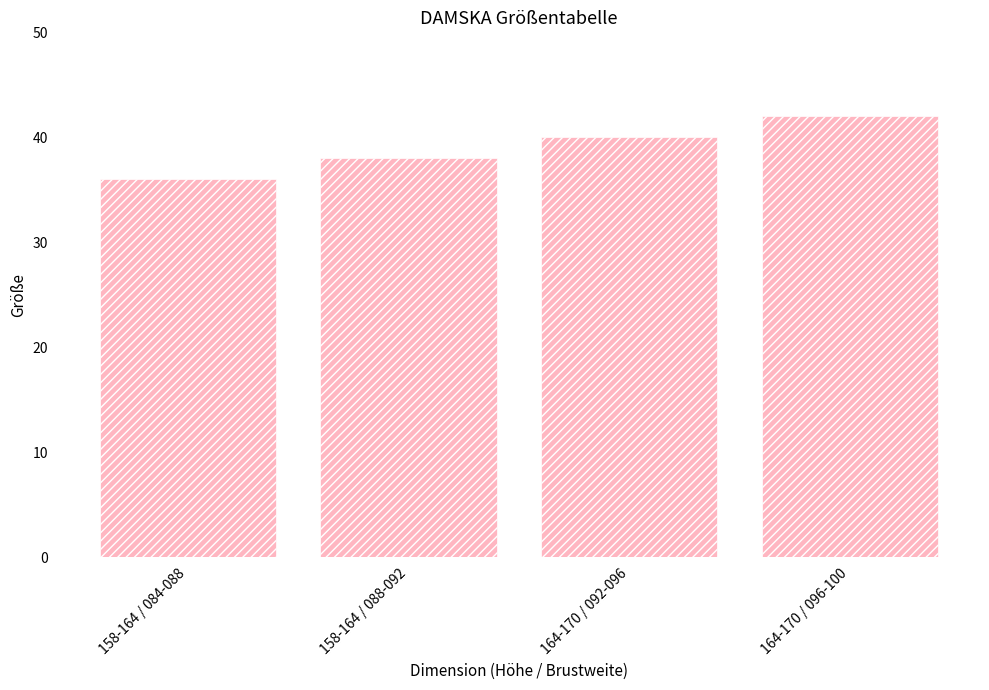

What is the approximate value at 158-164 / 084-088?

36